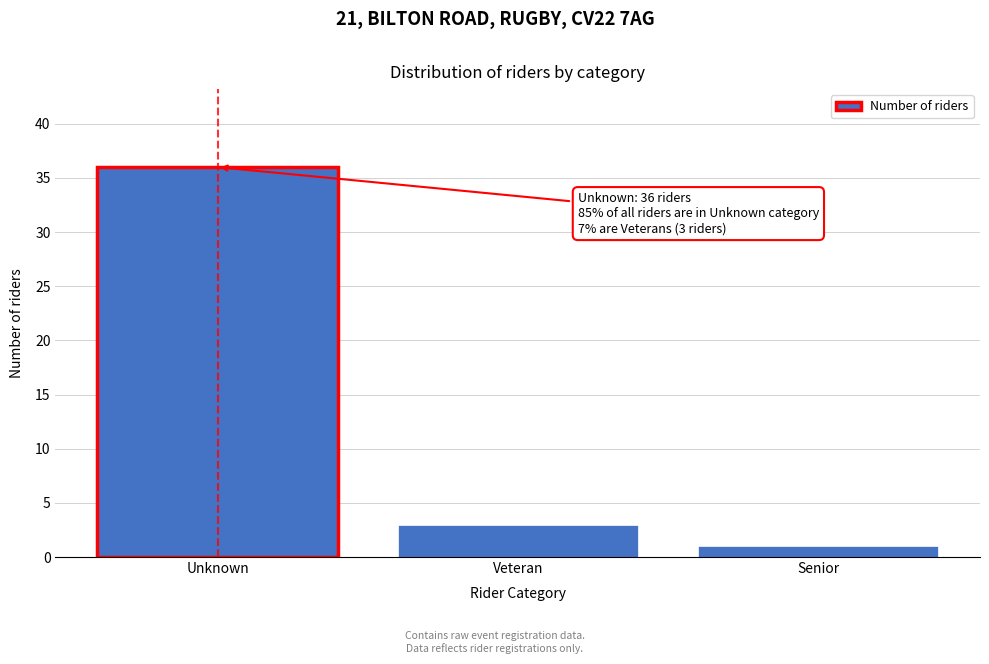

Reading left to right, extract all data points from this chart.

Unknown=36	Veteran=3	Senior=1